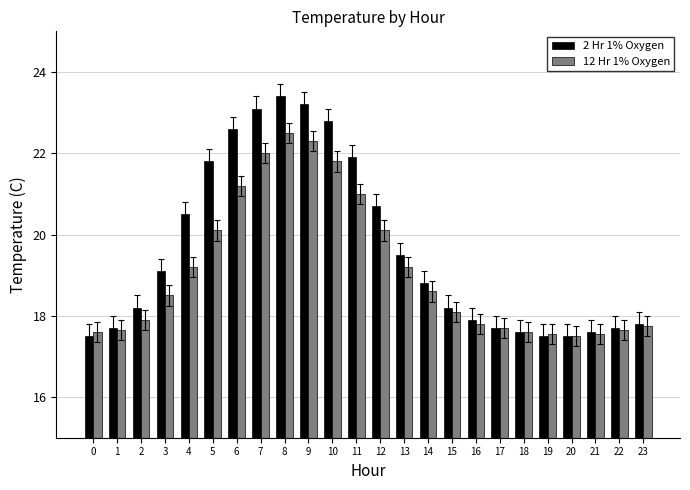

List the series in order of their peak value, highest first.

2 Hr 1% Oxygen, 12 Hr 1% Oxygen